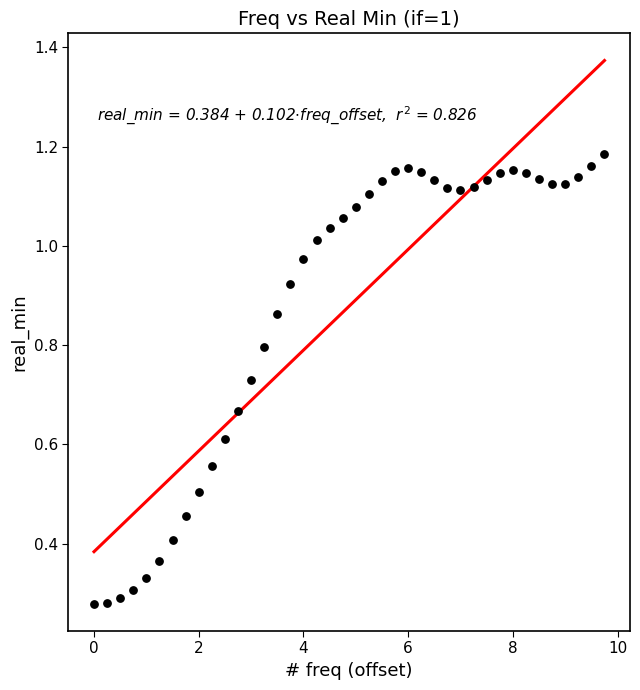

What is the range of X values (max minus min)?

9.8